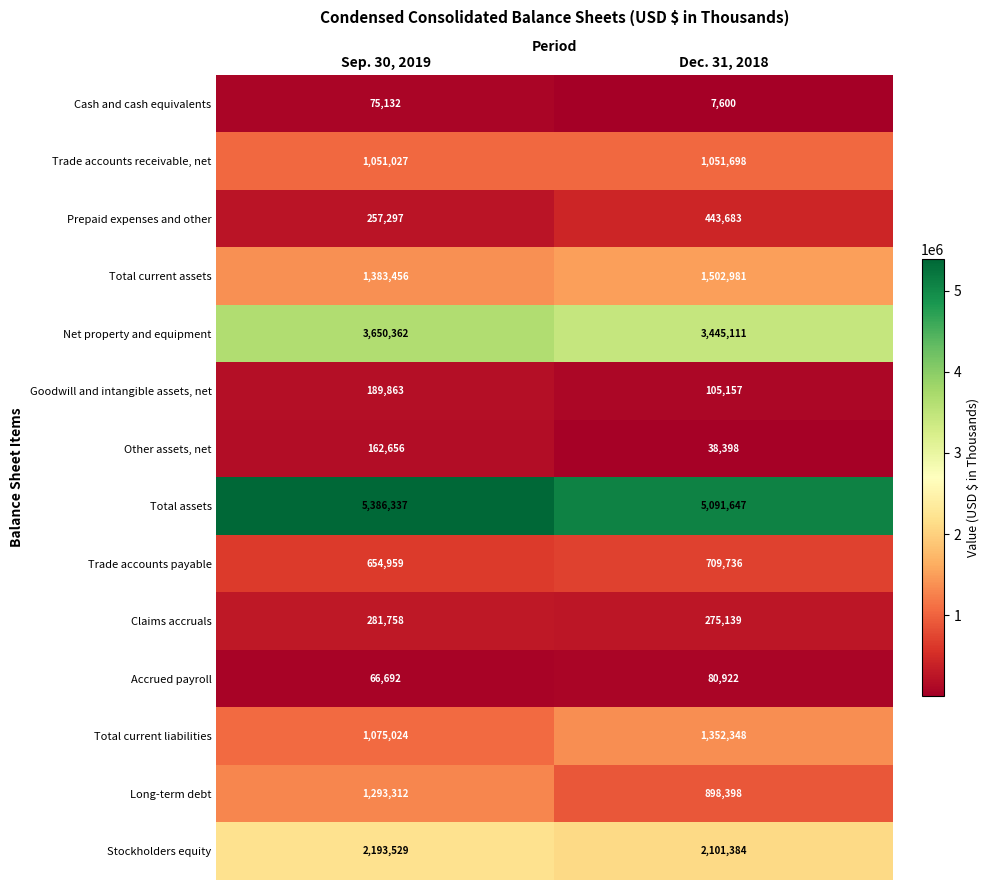

What is the sum of the Cash and cash equivalents values at Dec. 31, 2018 and Sep. 30, 2019?

82732